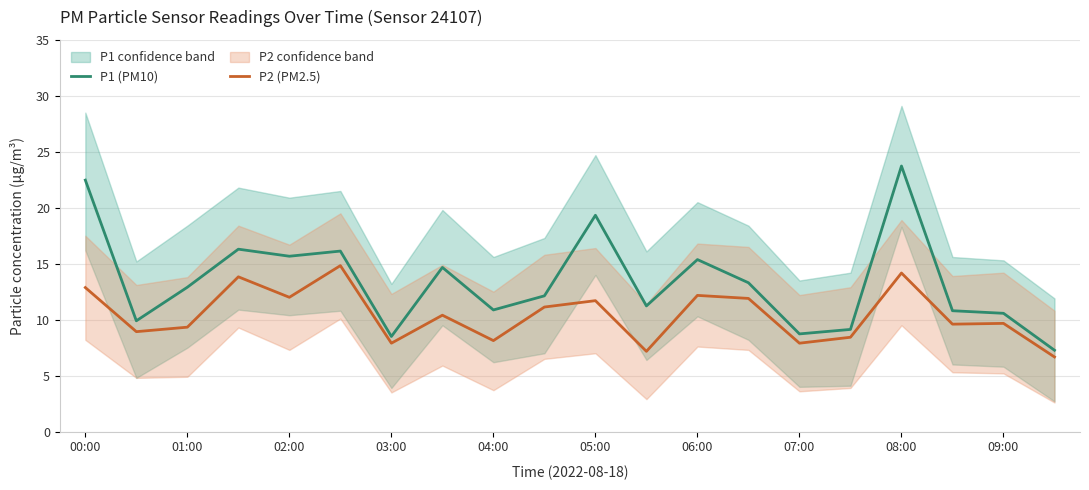

How many categories are shown in the chart?

20